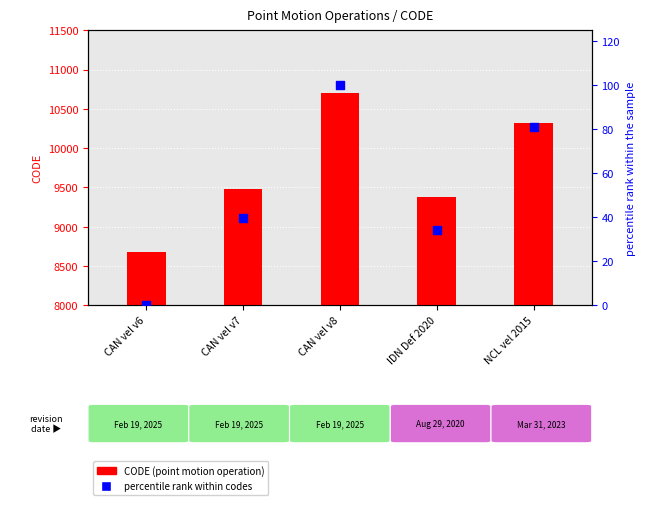

Which series contains the highest Y value?

CODE (point motion operation)